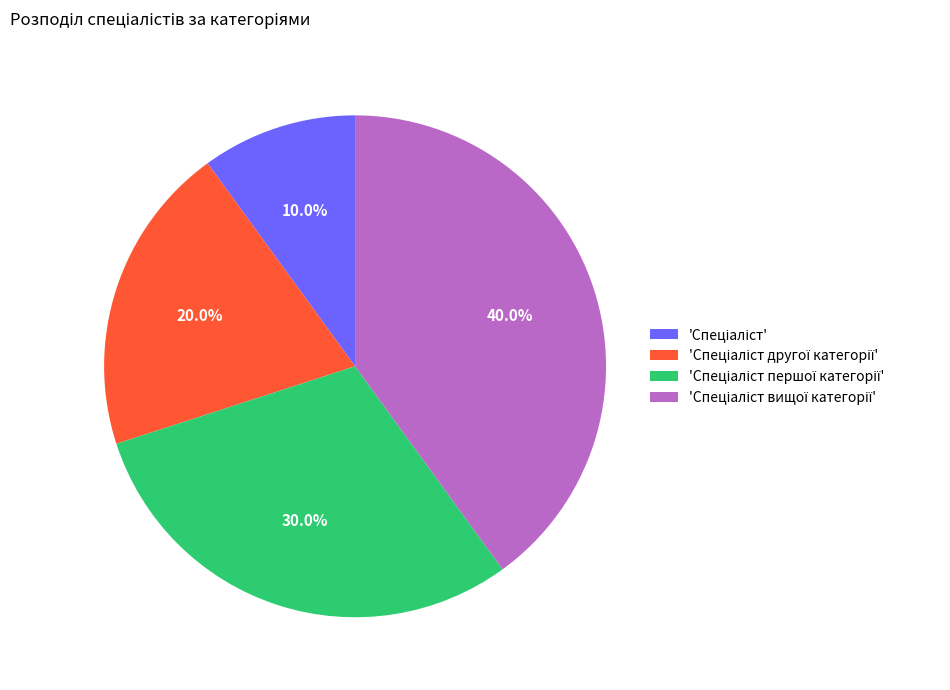

Is there any slice that represents more than half of the pie?

No